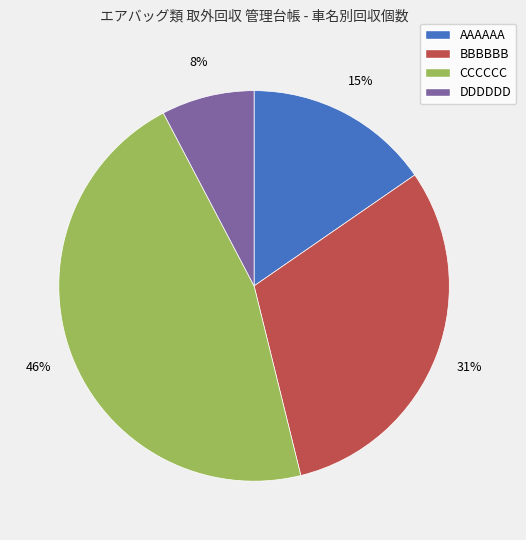

To the nearest percent, what is the difference between the CCCCCC and BBBBBB slice percentages?

15%